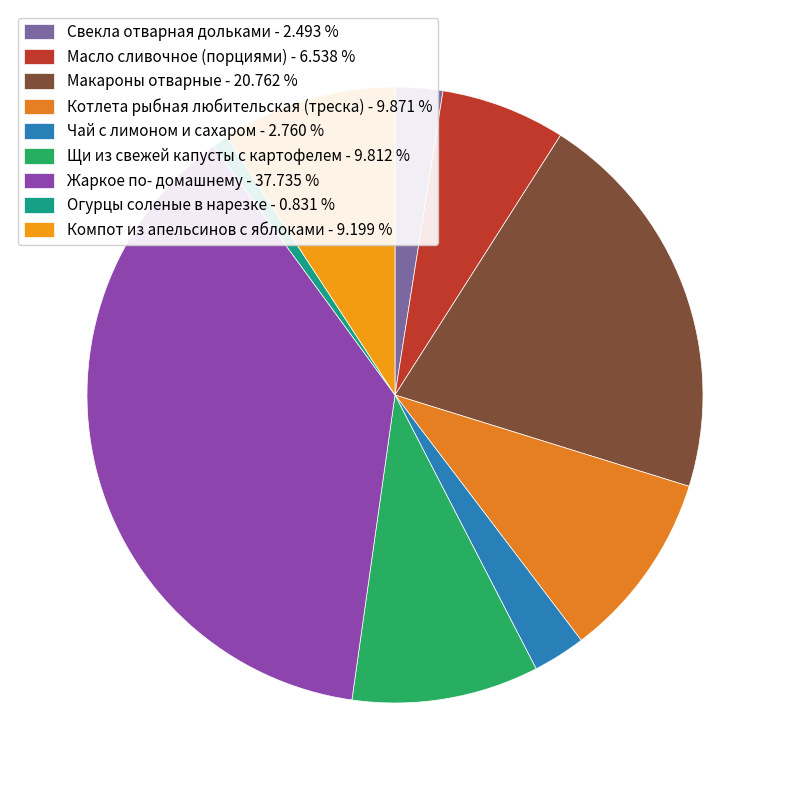

Count the number of slices in the pie.

9